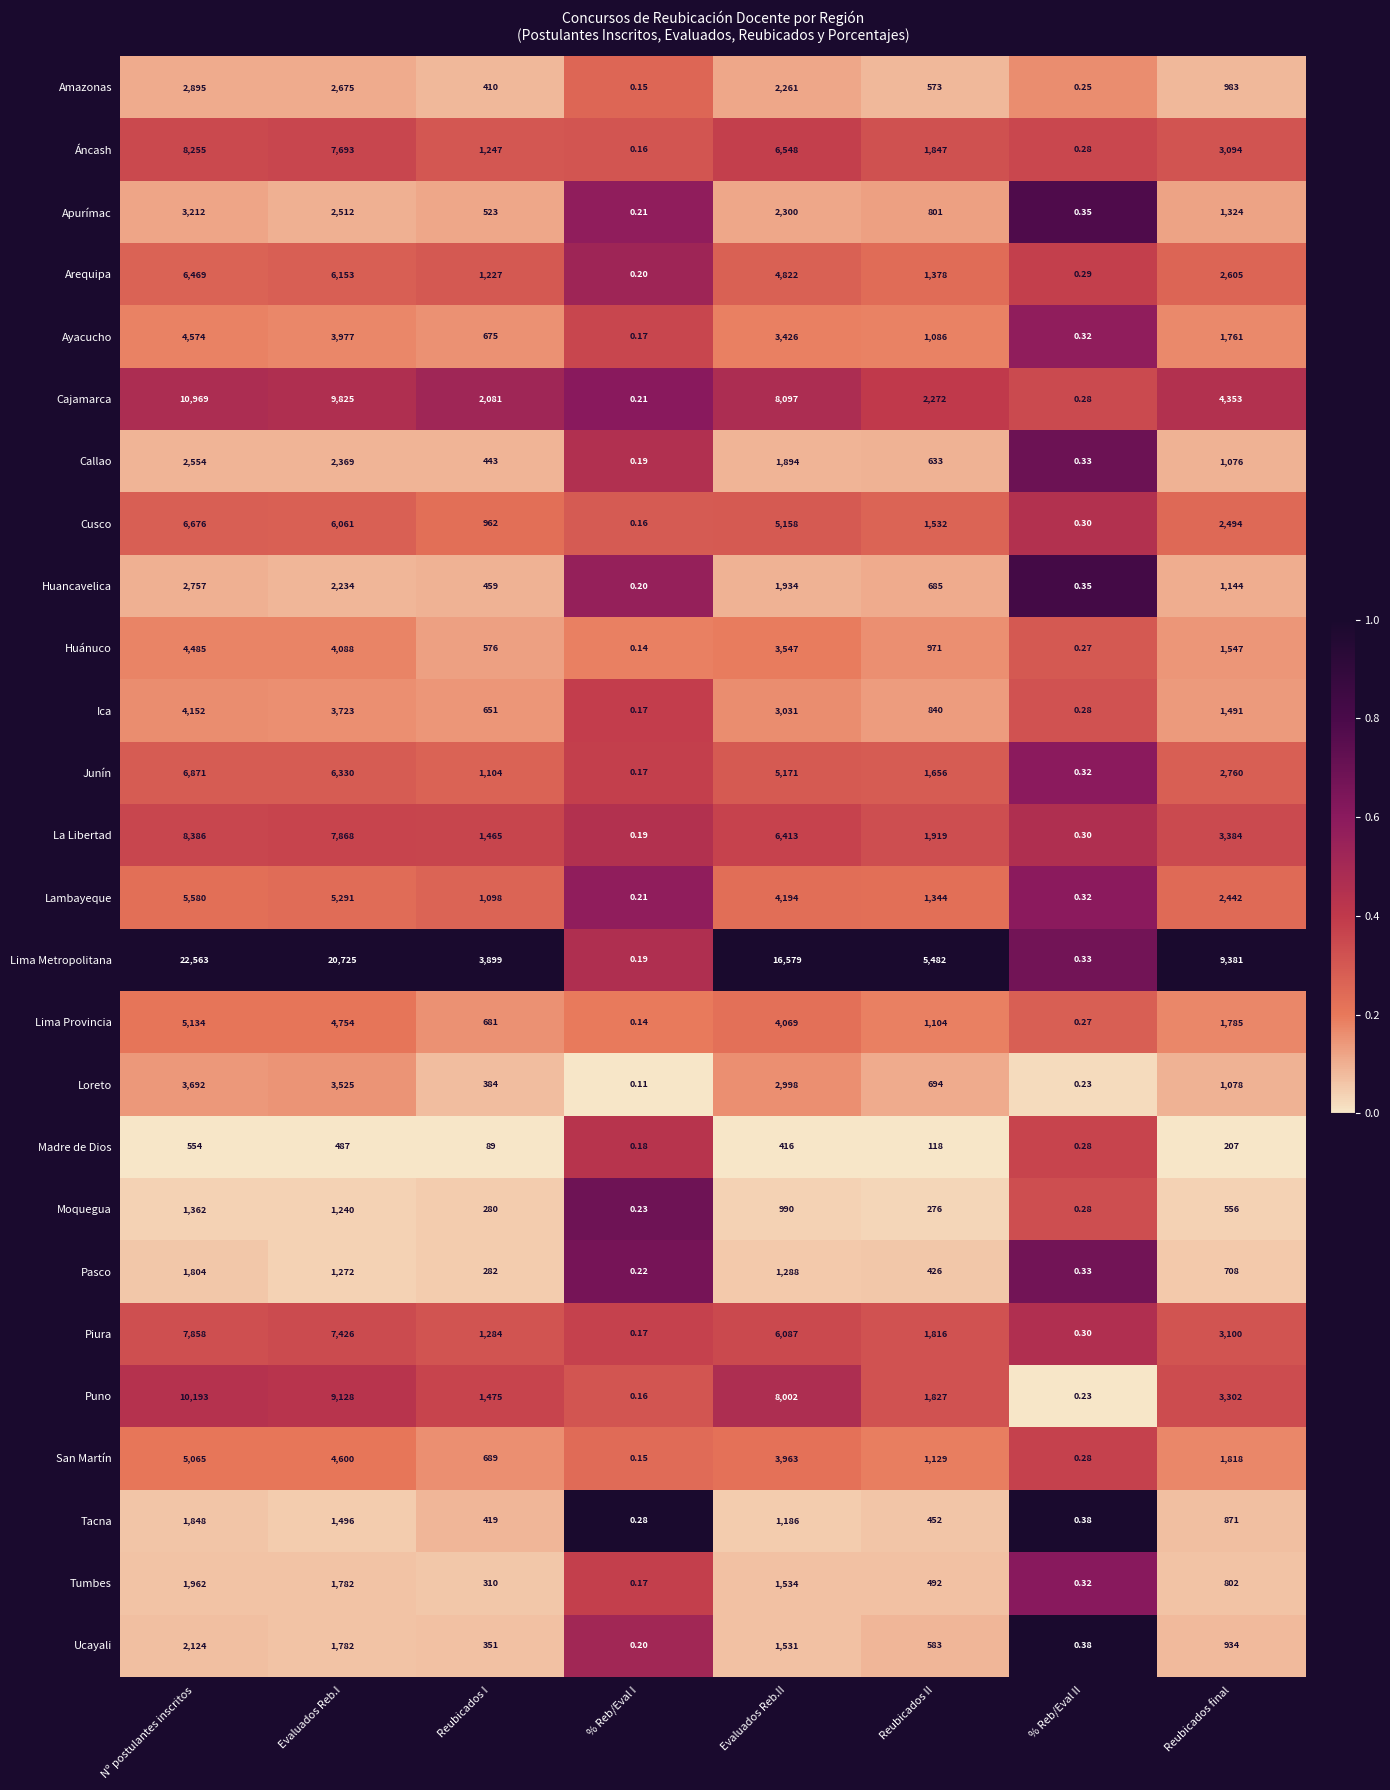

Which series changed the most between Evaluados Reb.I and Reubicados I?

Lima Metropolitana